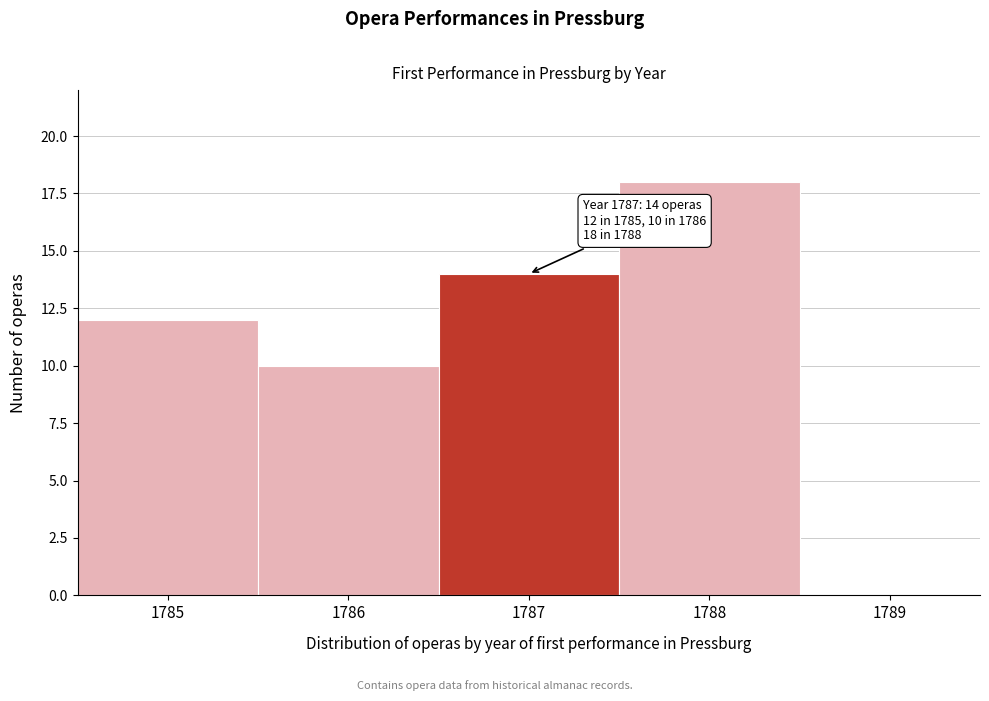

Over which range of the x-axis is the bar tallest?

1787.5 to 1788.5